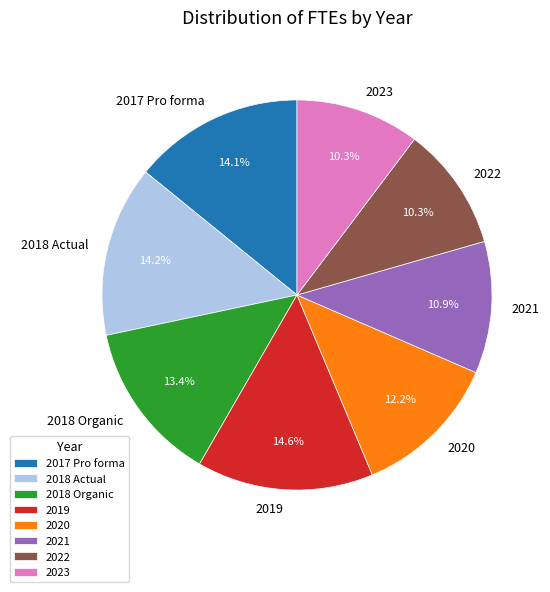

Is there any slice that represents more than half of the pie?

No